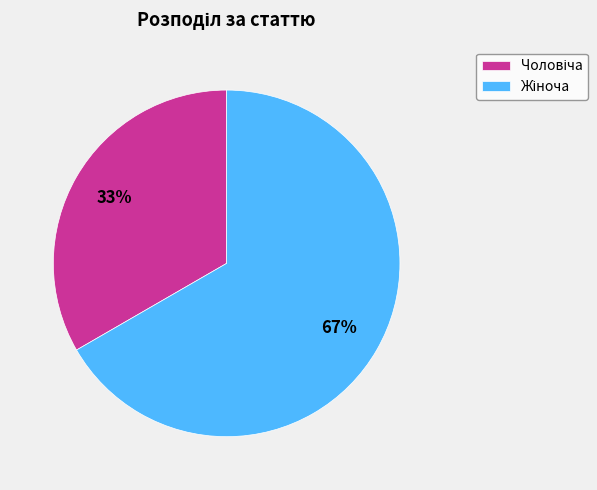

Is there a majority slice in this chart?

Yes